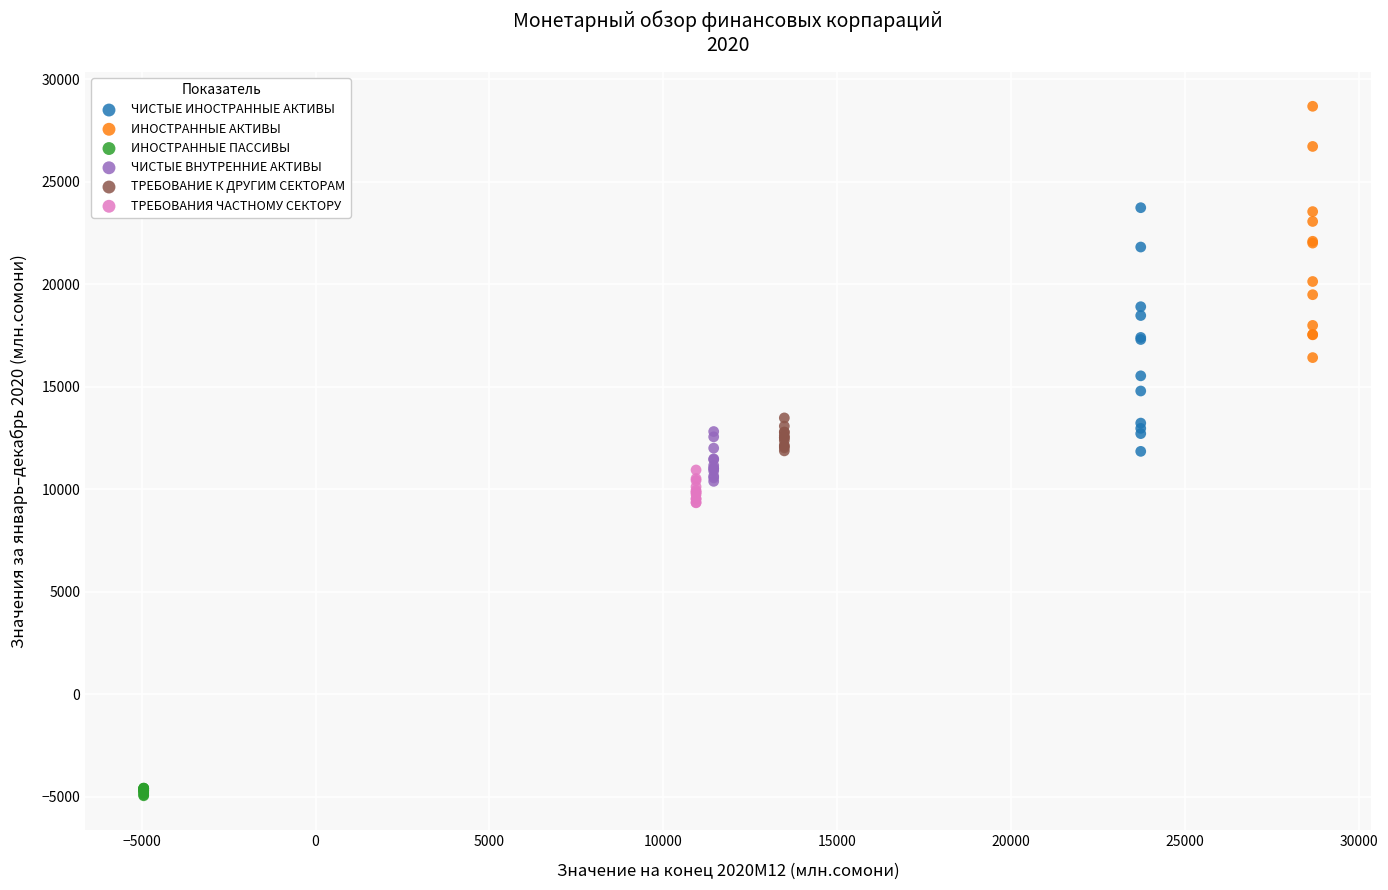

What are all the series names shown in the legend?

ЧИСТЫЕ ИНОСТРАННЫЕ АКТИВЫ, ИНОСТРАННЫЕ АКТИВЫ, ИНОСТРАННЫЕ ПАССИВЫ, ЧИСТЫЕ ВНУТРЕННИЕ АКТИВЫ, ТРЕБОВАНИЕ К ДРУГИМ СЕКТОРАМ, ТРЕБОВАНИЯ ЧАСТНОМУ СЕКТОРУ